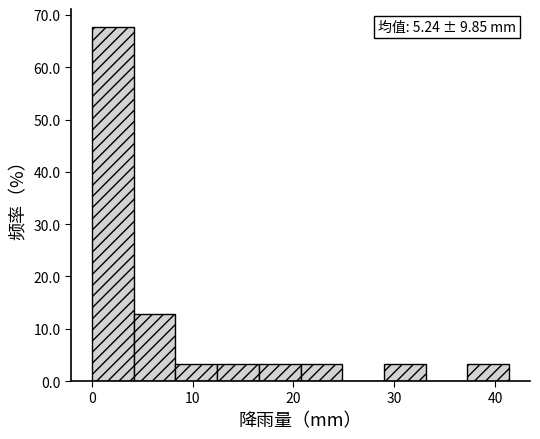

Which range on the x-axis has the tallest bar?

0 to 4